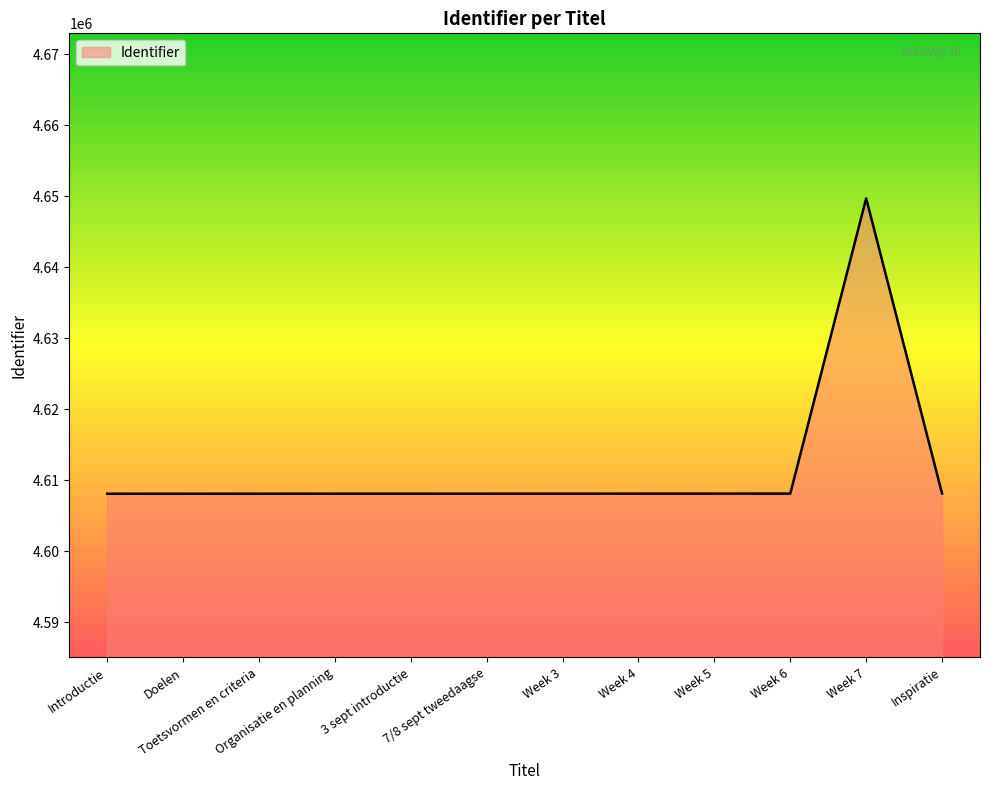

What is the maximum value shown in the chart?

4649686